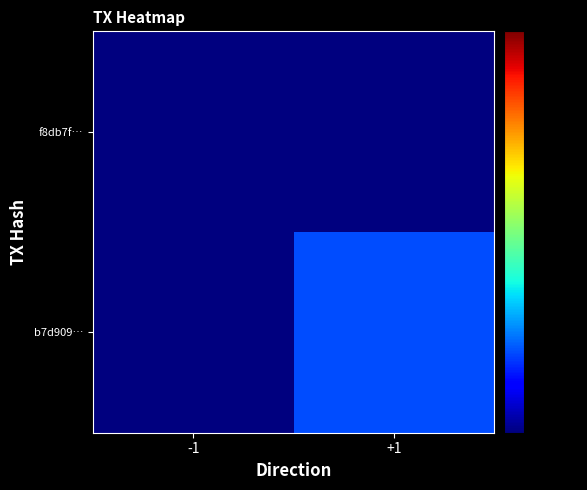

Reading left to right, what are all the values shown in this chart?

f8db7f…: -1=0.0	+1=0.0
b7d909…: -1=0.0	+1=4.0